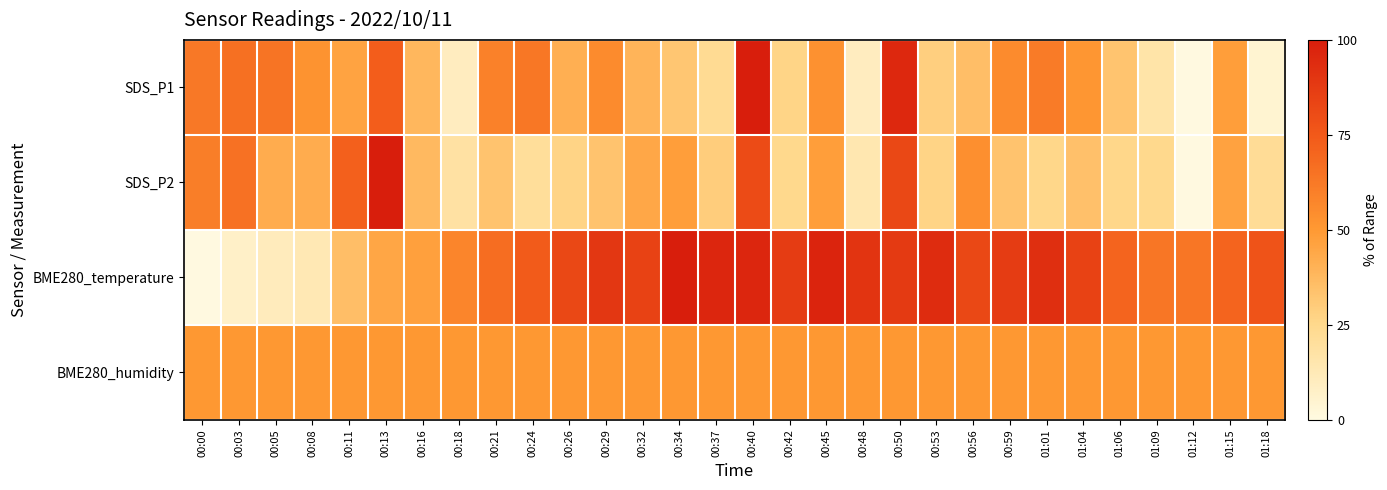

At 00:18, list the series in order from largest to smallest.

BME280_temperature, BME280_humidity, SDS_P2, SDS_P1